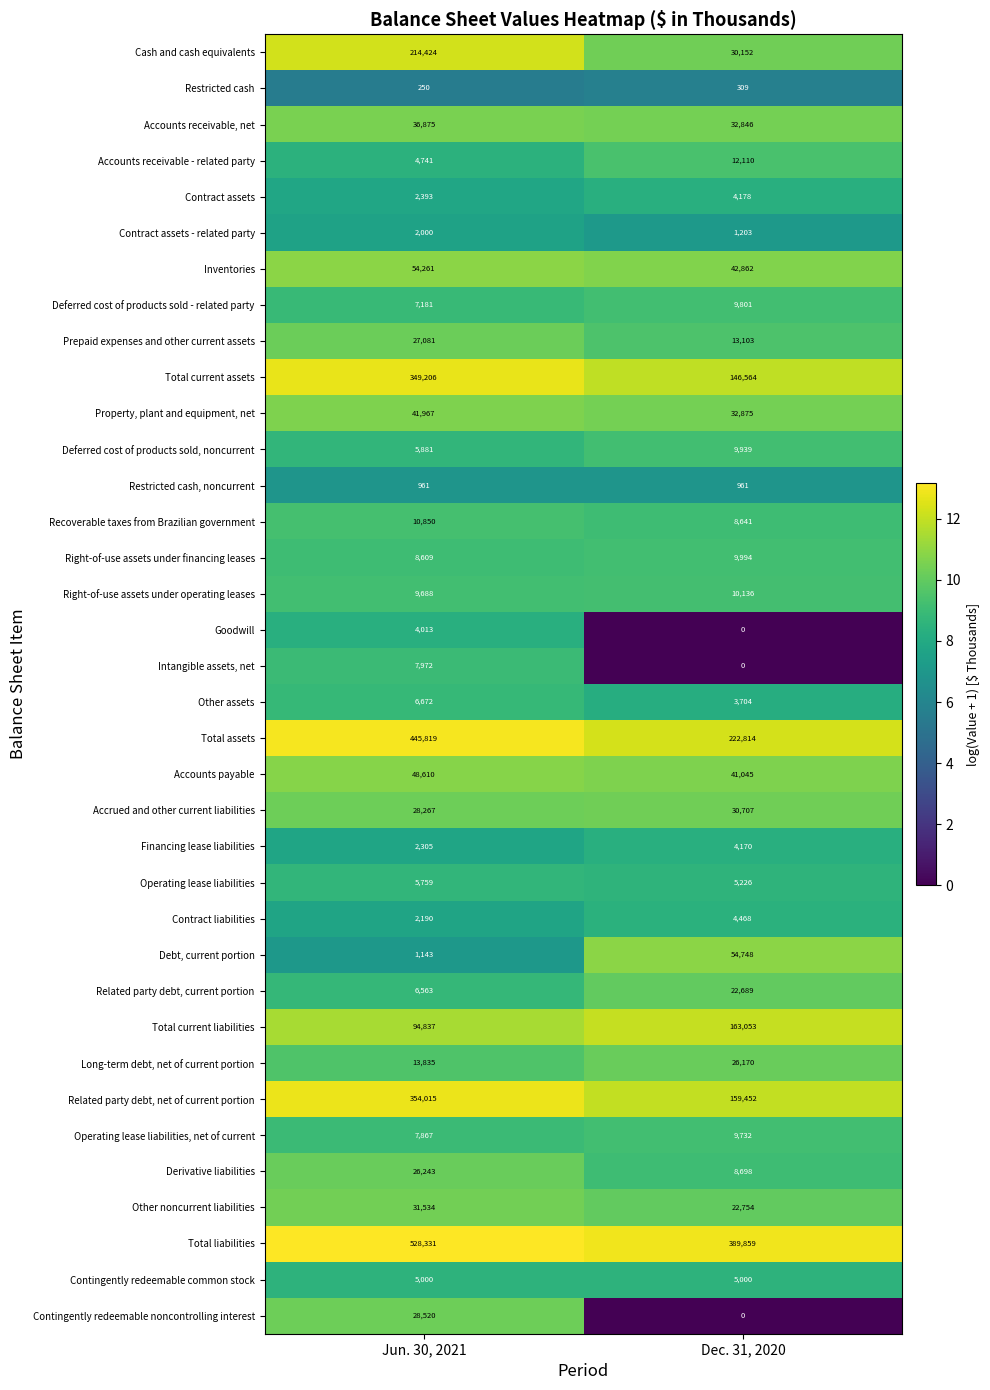

Which series changed the most between Jun. 30, 2021 and Dec. 31, 2020?

Total assets